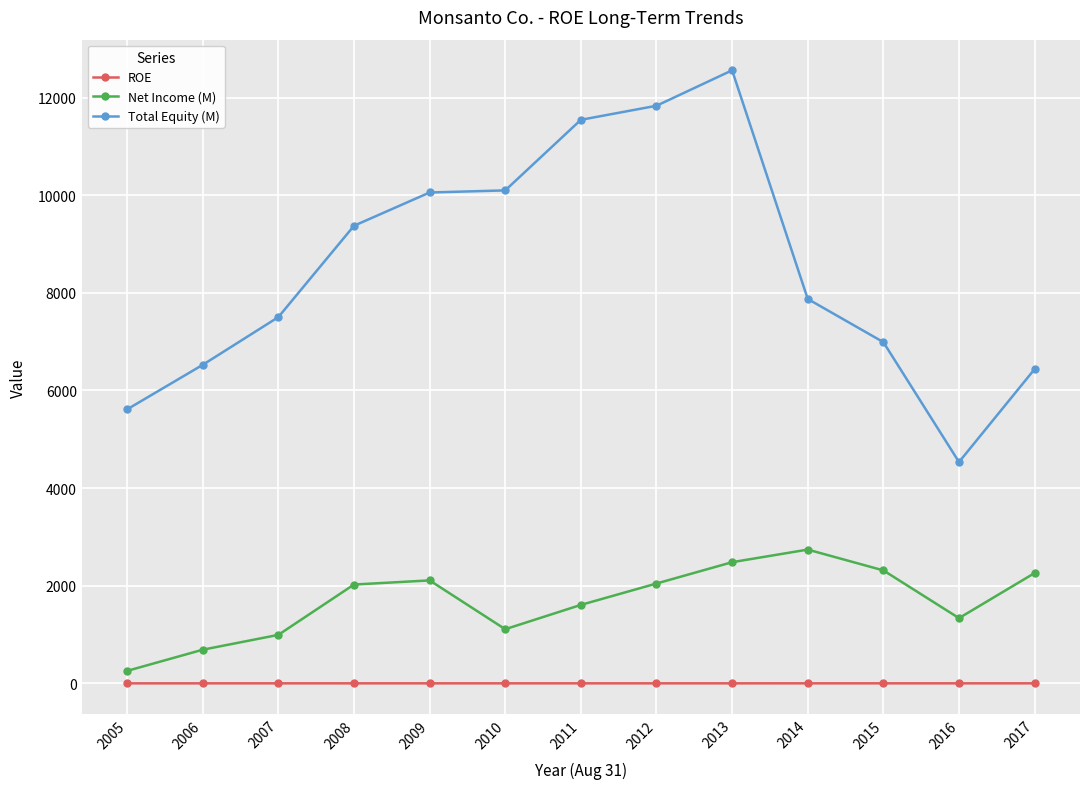

What is the value of the Net Income (M) point at the 9th from the left?

2482.0